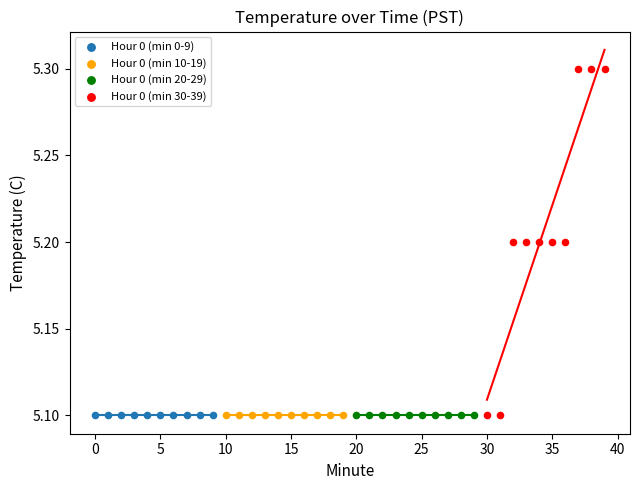

Which series reaches the maximum Y coordinate?

Hour 0 (min 30-39)